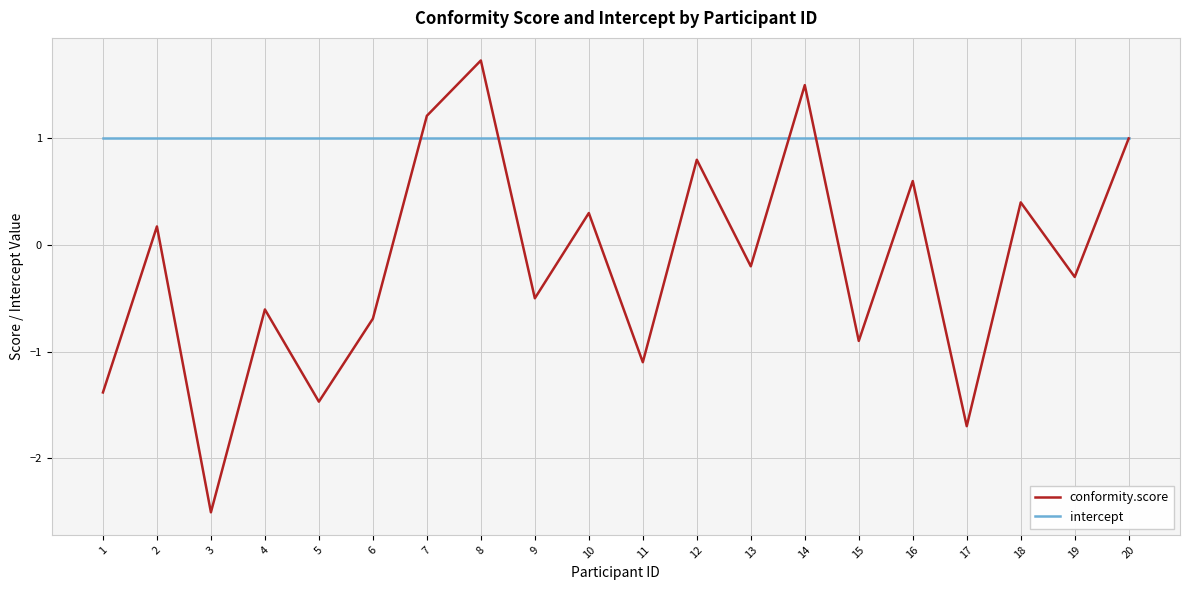

True or false: conformity.score and intercept cross at least once.

True